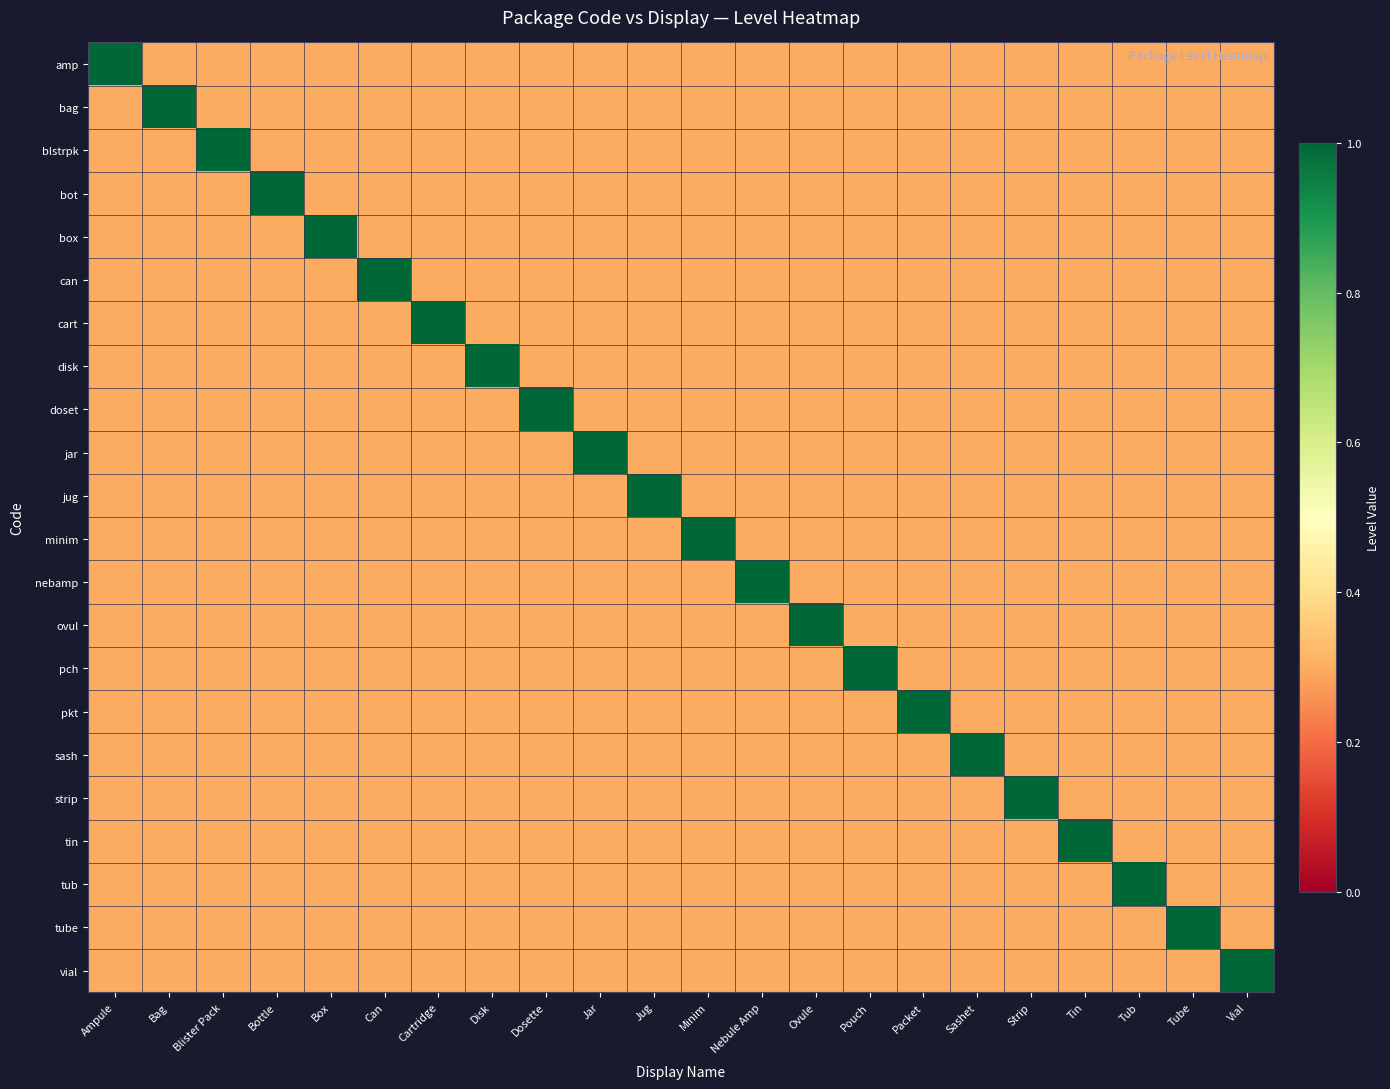

What is the minimum value shown in the chart?

0.3